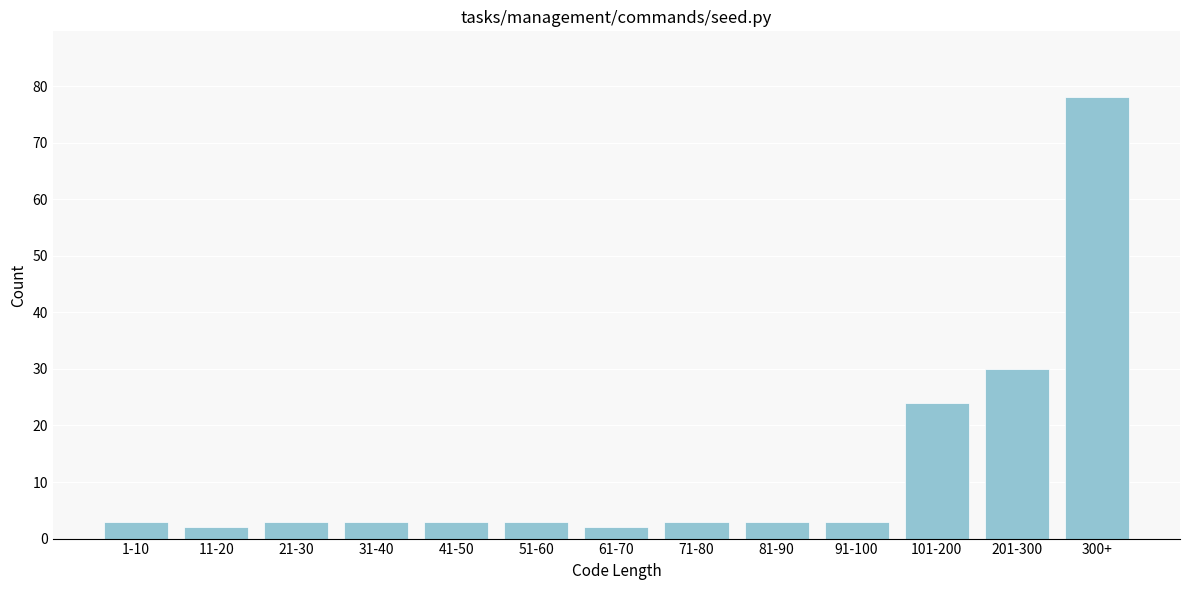

Reading right to left, what are all the values shown in this chart?

78	30	24	3	3	3	2	3	3	3	3	2	3